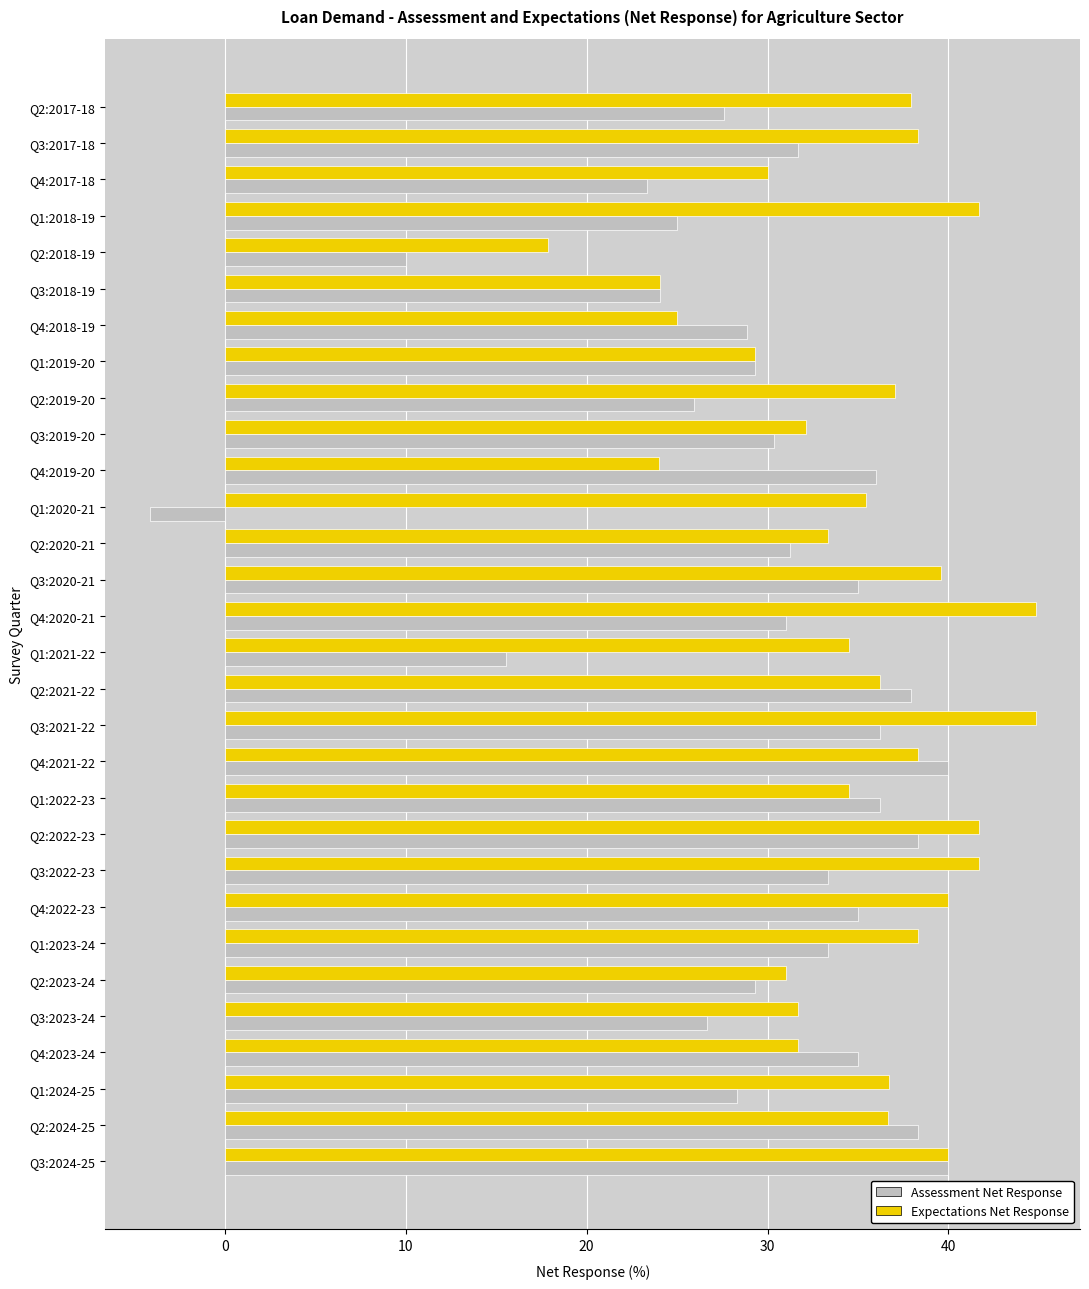

The Expectations Net Response series shows 40.0 at Q4:2022-23. True or false?

True